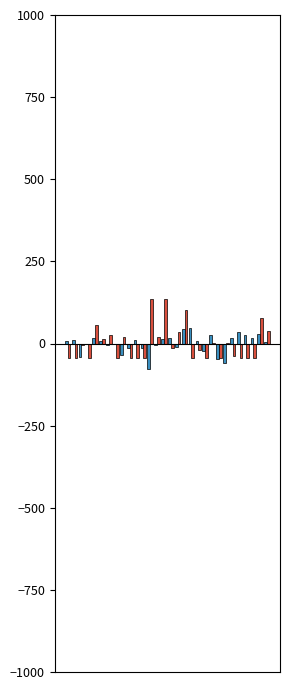

What is the maximum value shown in the chart?

134.8